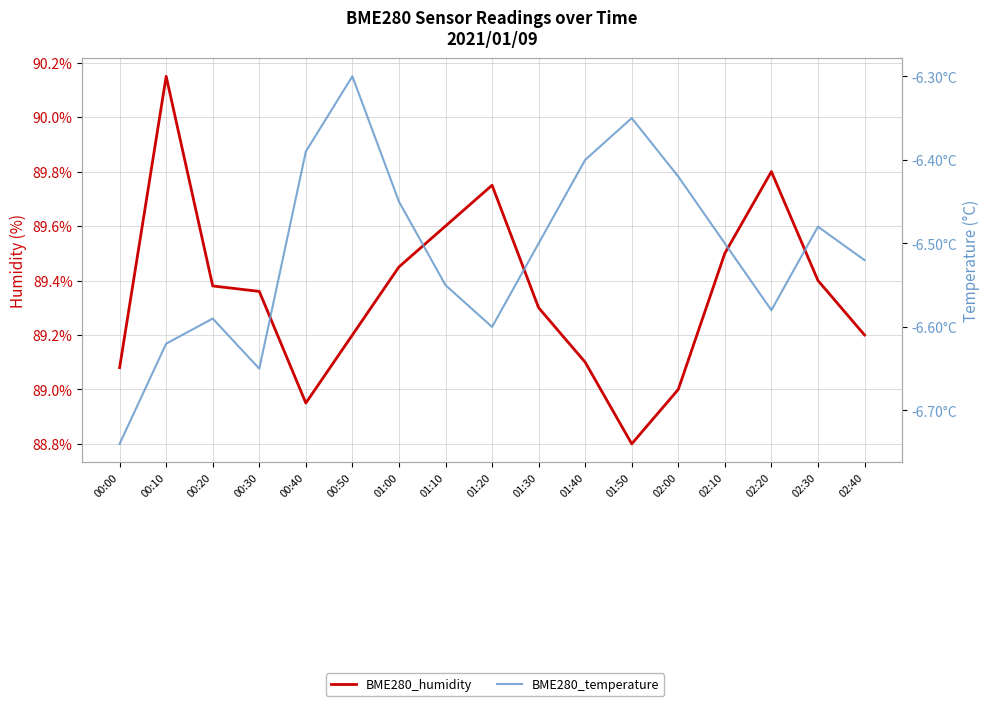

List the series in order of their overall mean, highest first.

BME280_humidity, BME280_temperature